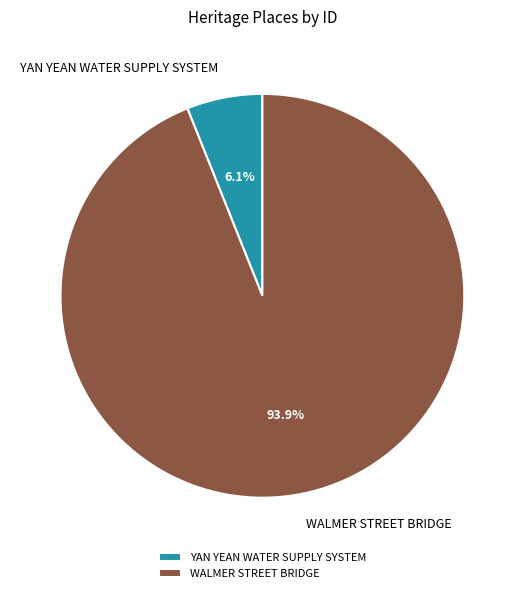

The YAN YEAN WATER SUPPLY SYSTEM slice represents 1% of the pie. True or false?

False